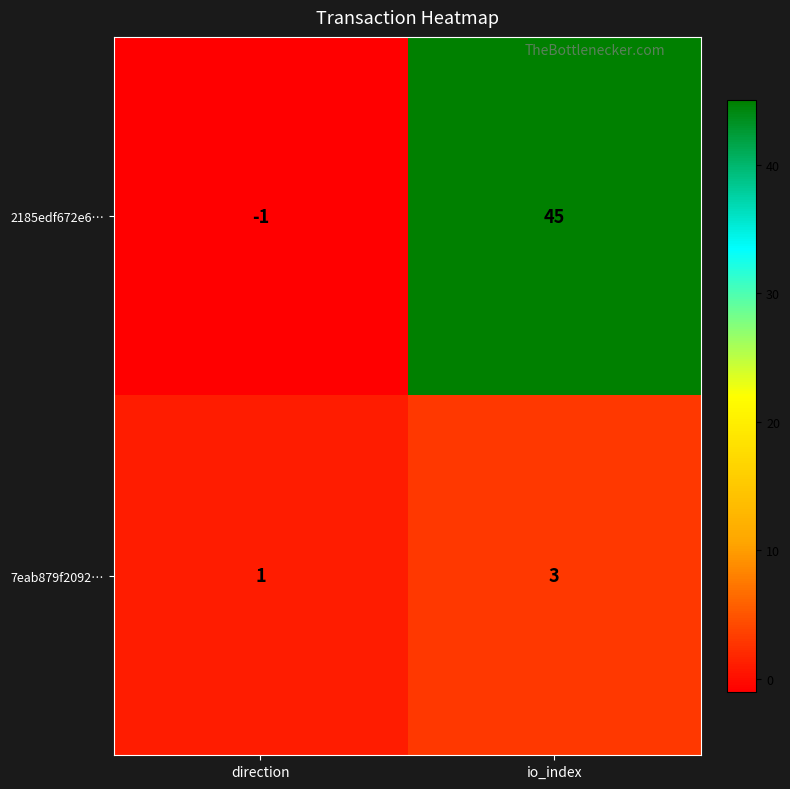

Rank the series by their average value, from lowest to highest.

7eab879f2092…, 2185edf672e6…